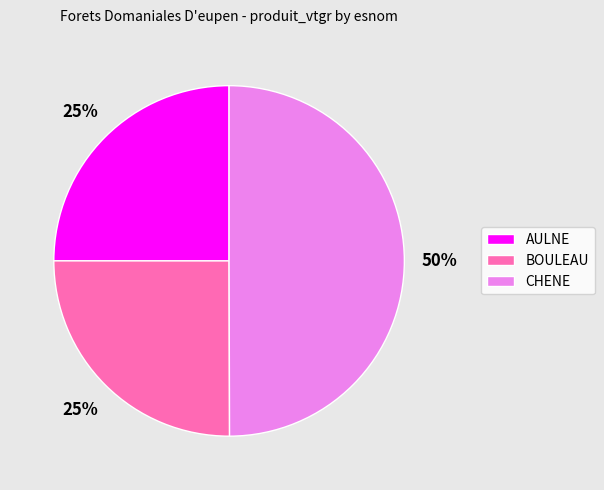

How many segments does this pie chart have?

3